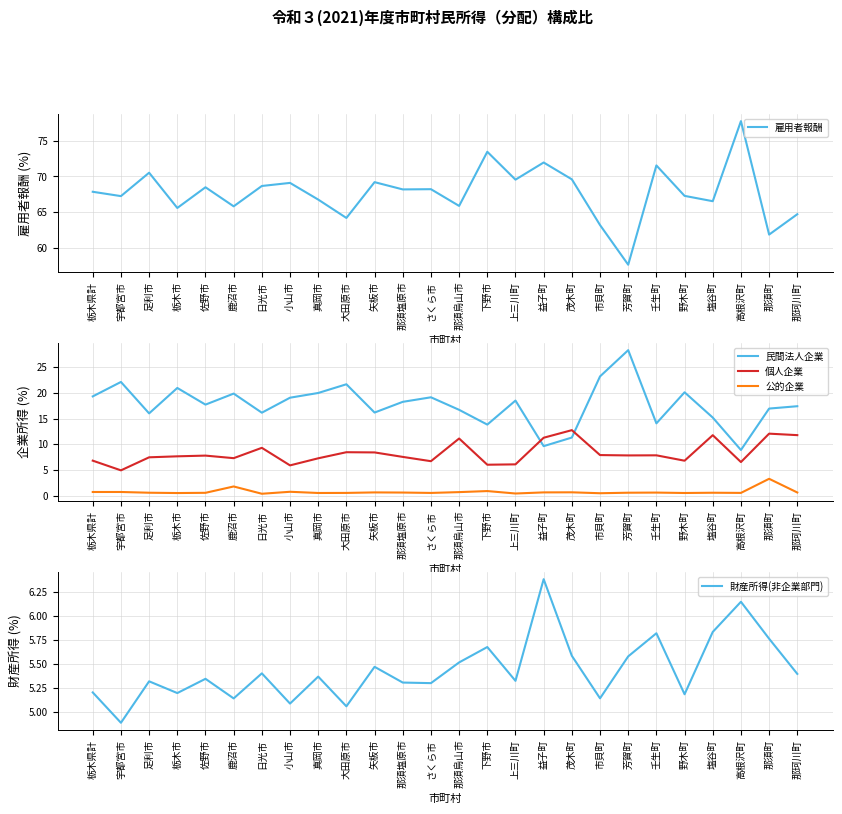

The 公的企業 series shows 0.7 at 日光市. True or false?

False